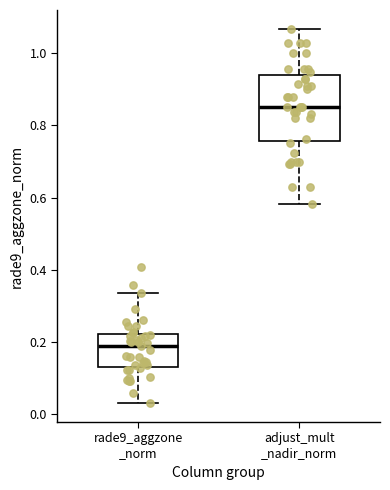

Which box has the lowest median line?

rade9_aggzone _norm